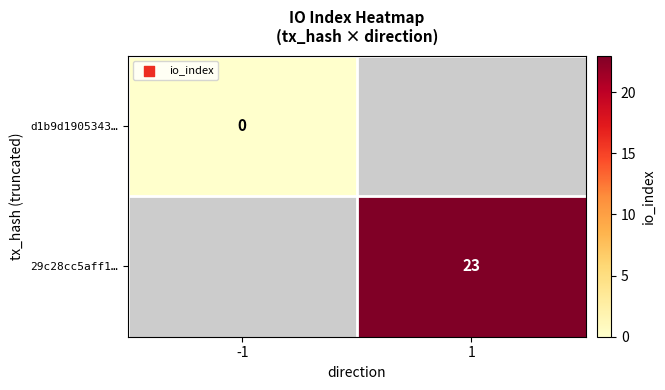

Is the value of 29c28cc5aff1… at 1 greater than the value of d1b9d1905343… at -1?

Yes